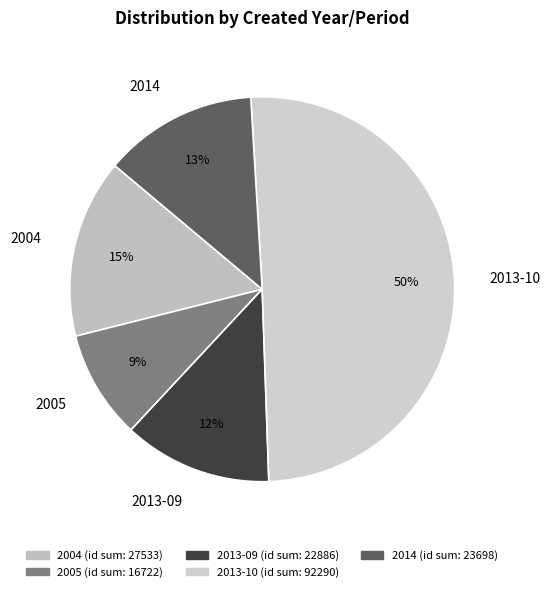

The 2014 slice represents 25% of the pie. True or false?

False